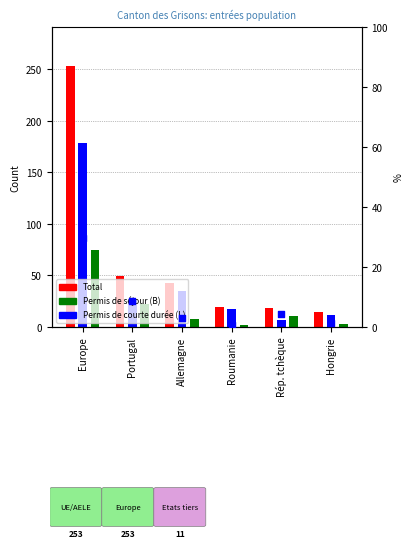

Between Europe and Roumanie, which is larger?

Europe